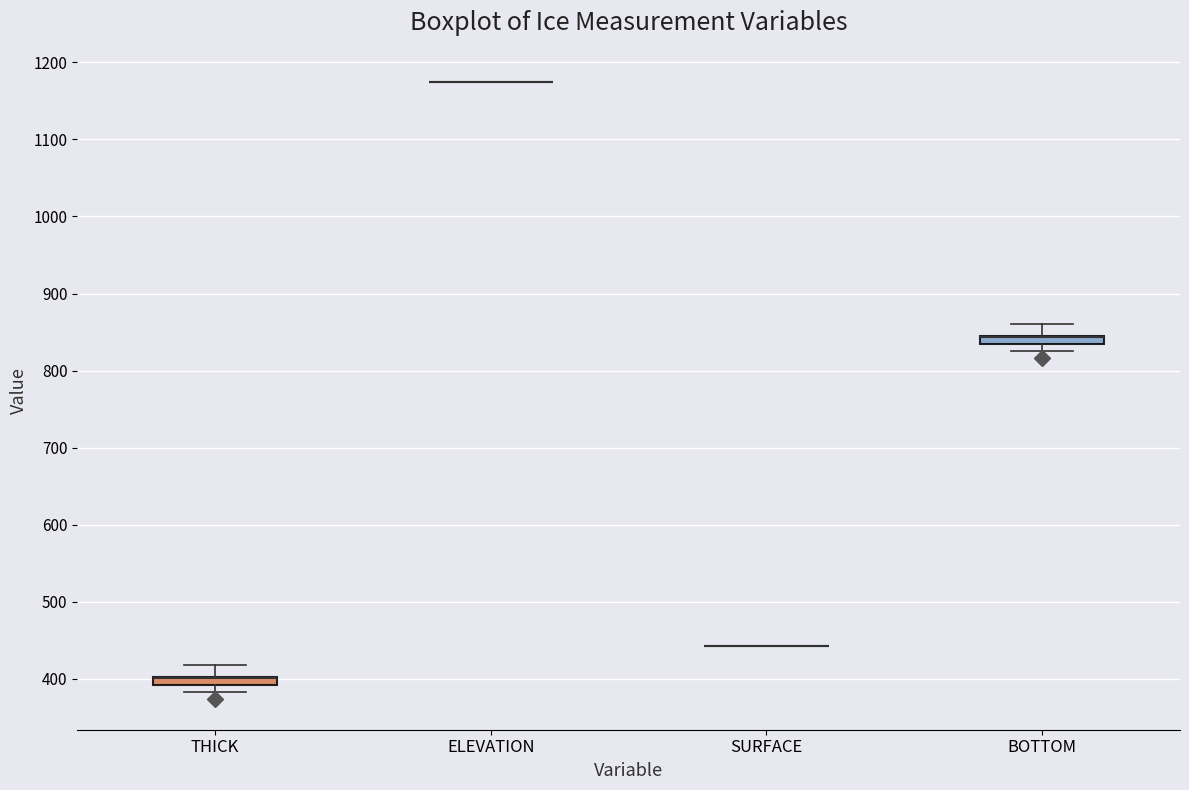

Where is the upper edge of the box for BOTTOM on the y-axis? The values are not printed on the chart, so give them approximately, as read against the axis.

850